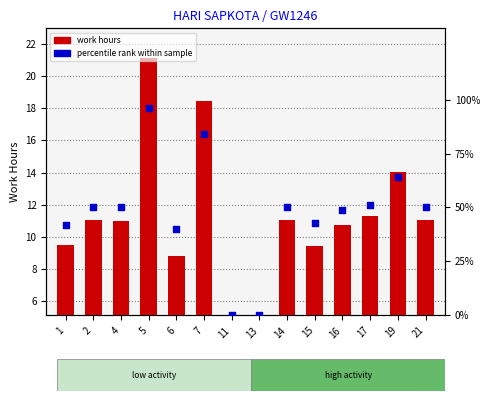

Which series has the widest spread of Y values?

Percentile rank within sample